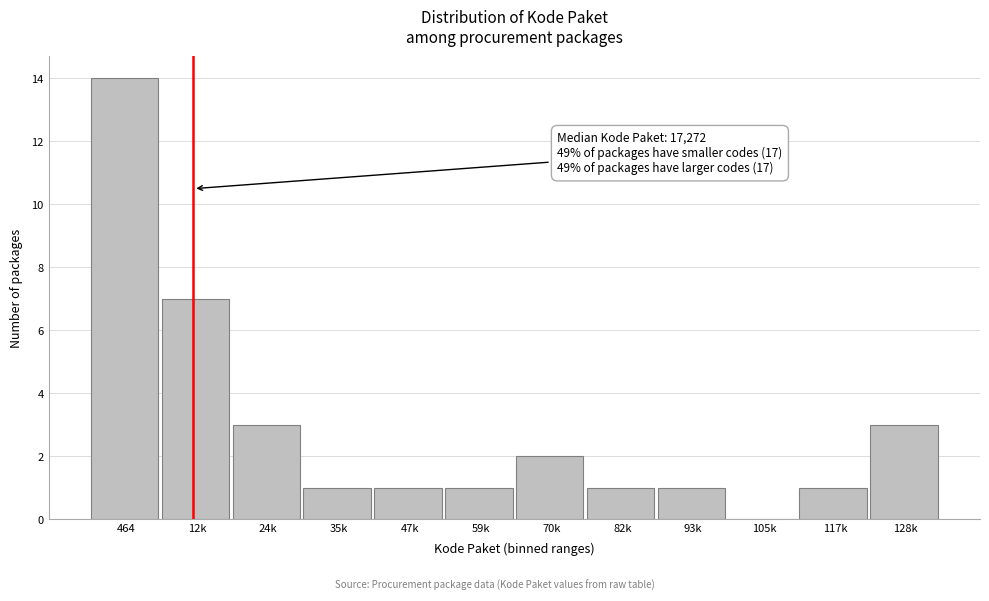

Reading left to right, transcribe all the data shown in this chart.

464=14	12k=7	24k=3	35k=1	47k=1	59k=1	70k=2	82k=1	93k=1	105k=0	117k=1	128k=3